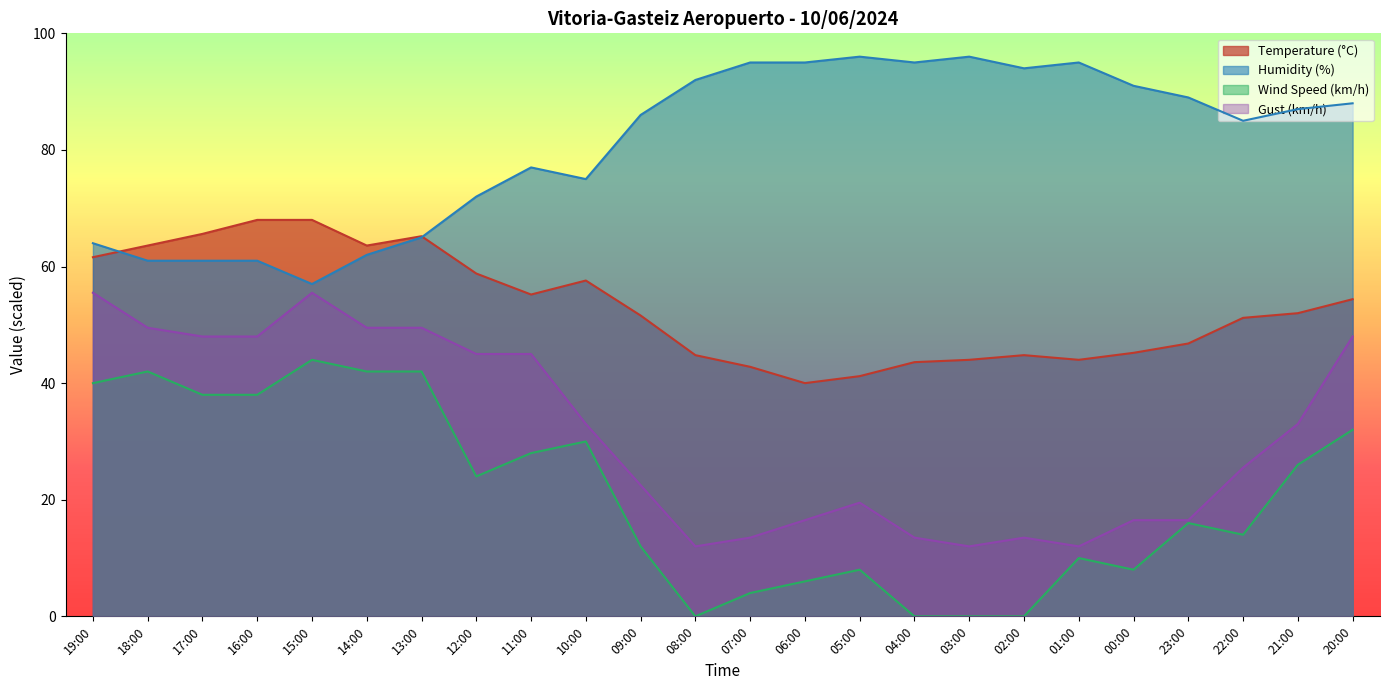

True or false: Temperature (°C) and Wind Speed (km/h) intersect in this chart.

False